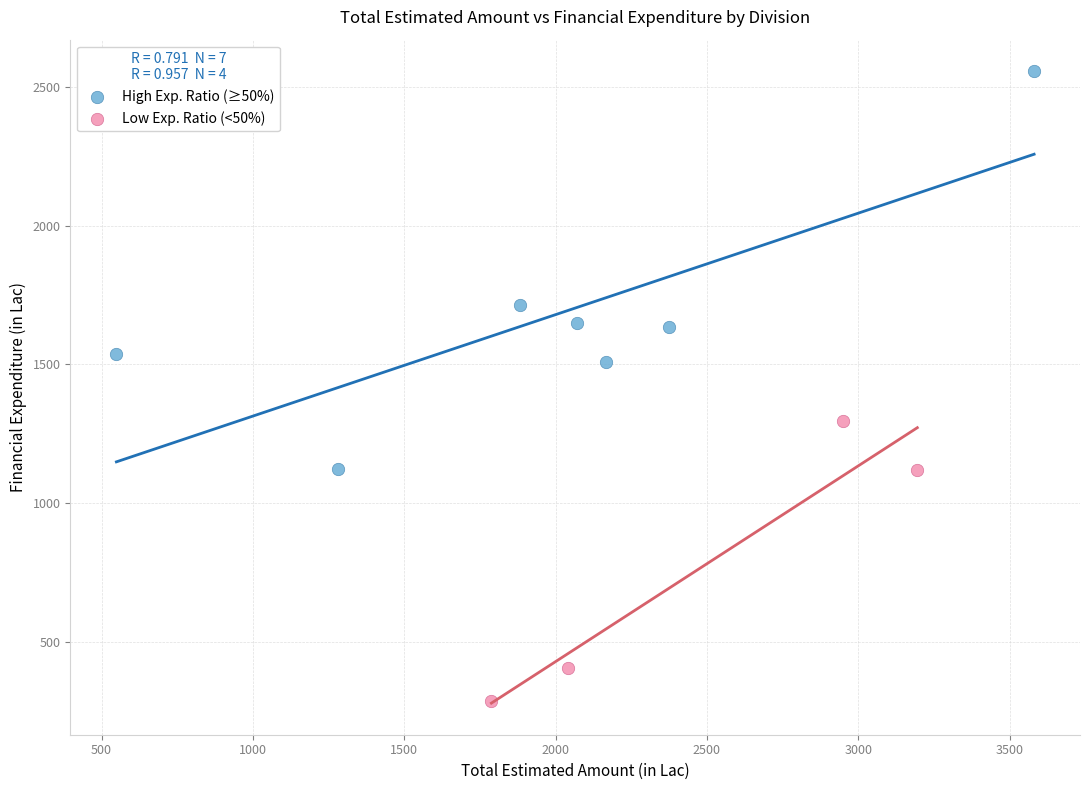

What are all the series names shown in the legend?

High Exp. Ratio (≥50%), Low Exp. Ratio (<50%)